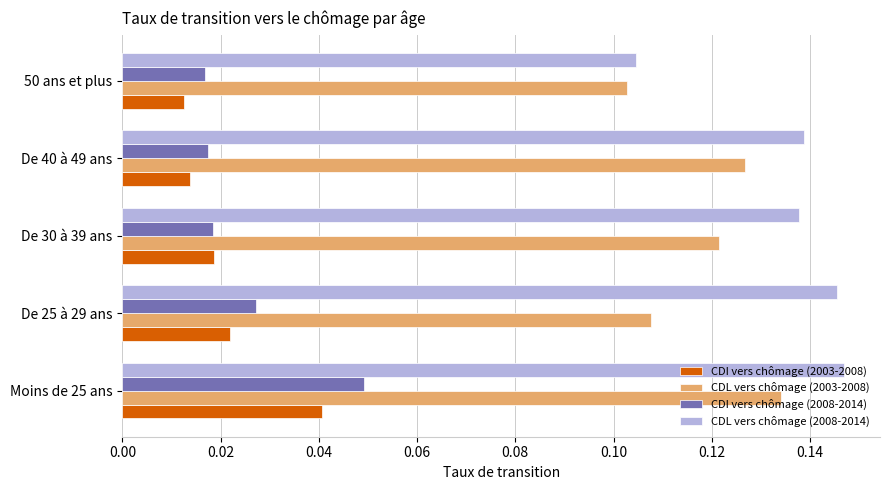

List the series in order of their peak value, highest first.

CDL vers chômage (2008-2014), CDL vers chômage (2003-2008), CDI vers chômage (2008-2014), CDI vers chômage (2003-2008)